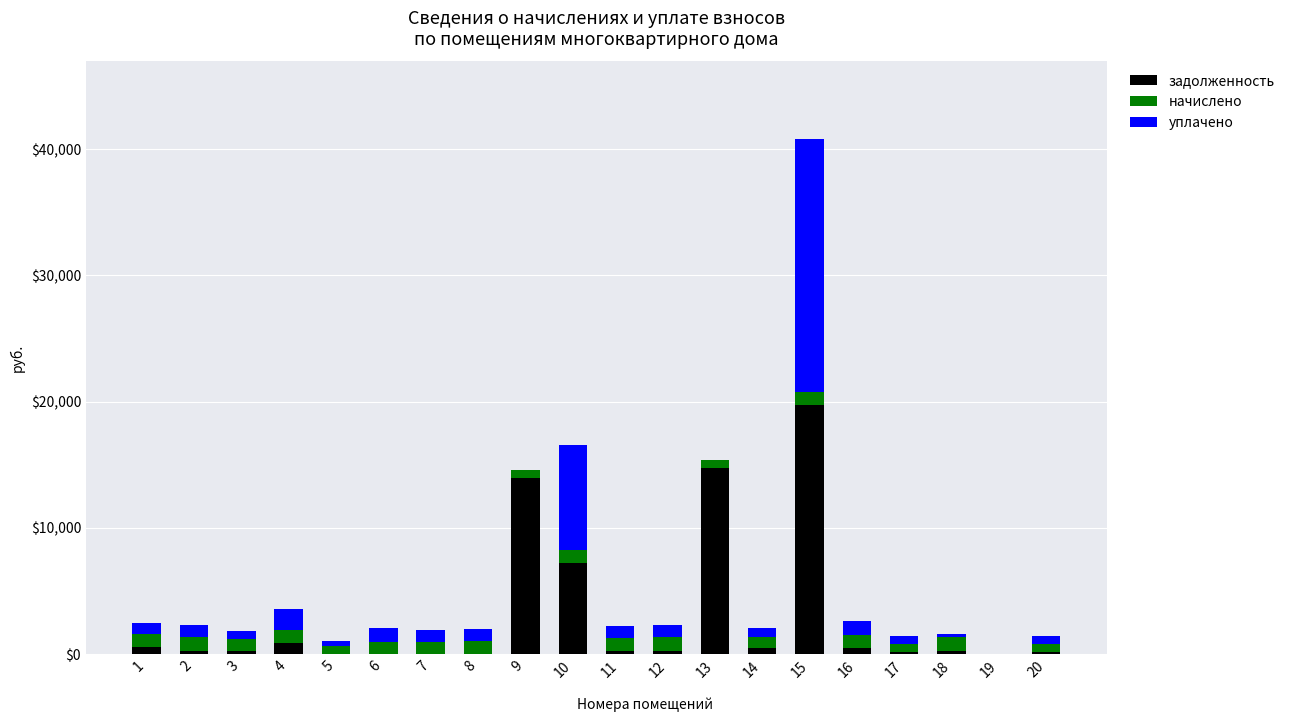

At which category is the sum across all series the highest?

15